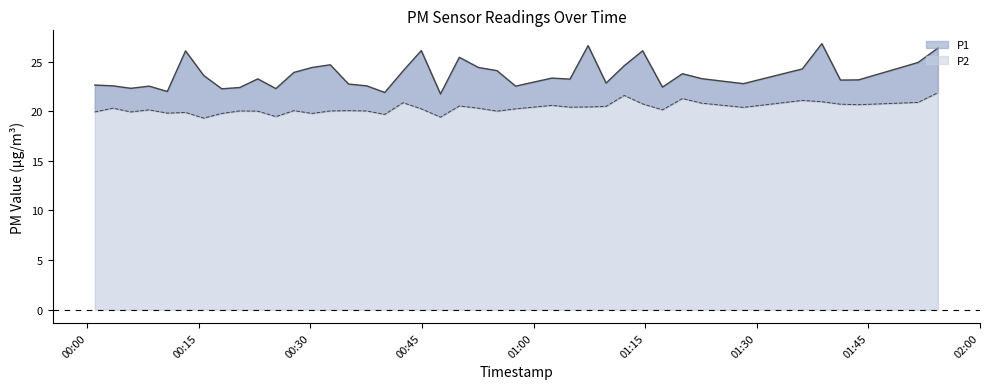

How many values in the P2 series exceed 20?

28